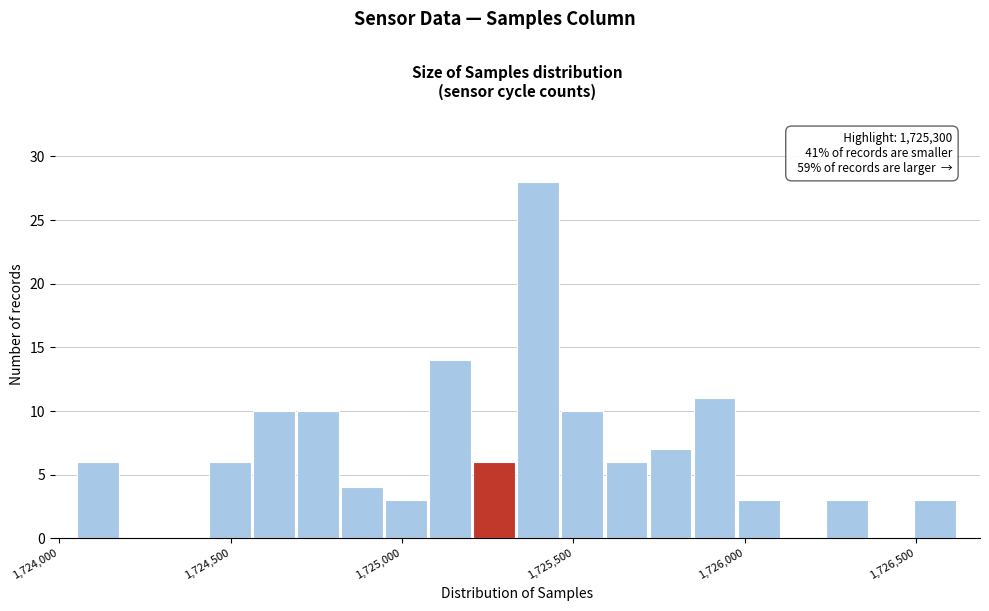

Read against the x-axis, roughly where is the centre of the tallest bar?

1725400